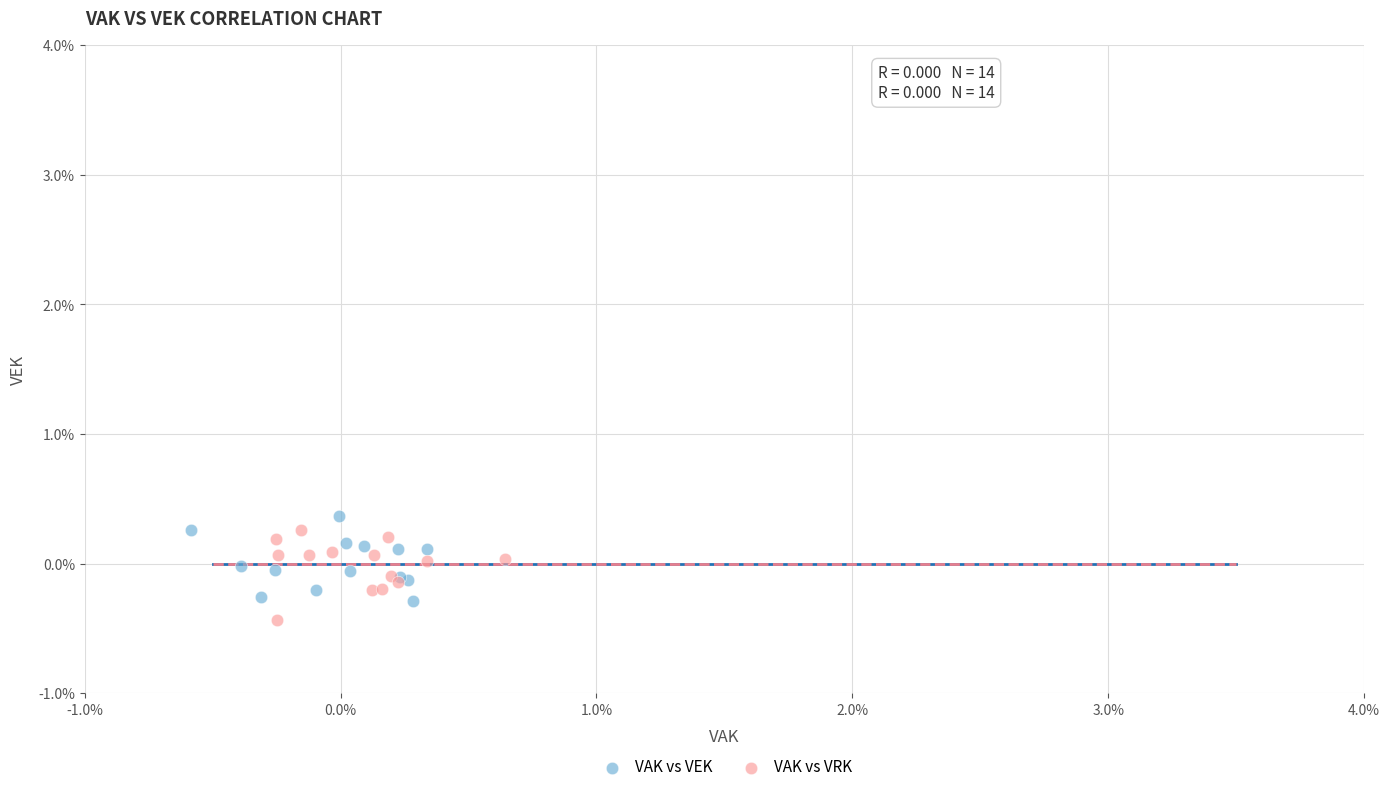

Which series contains the highest Y value?

VAK vs VEK